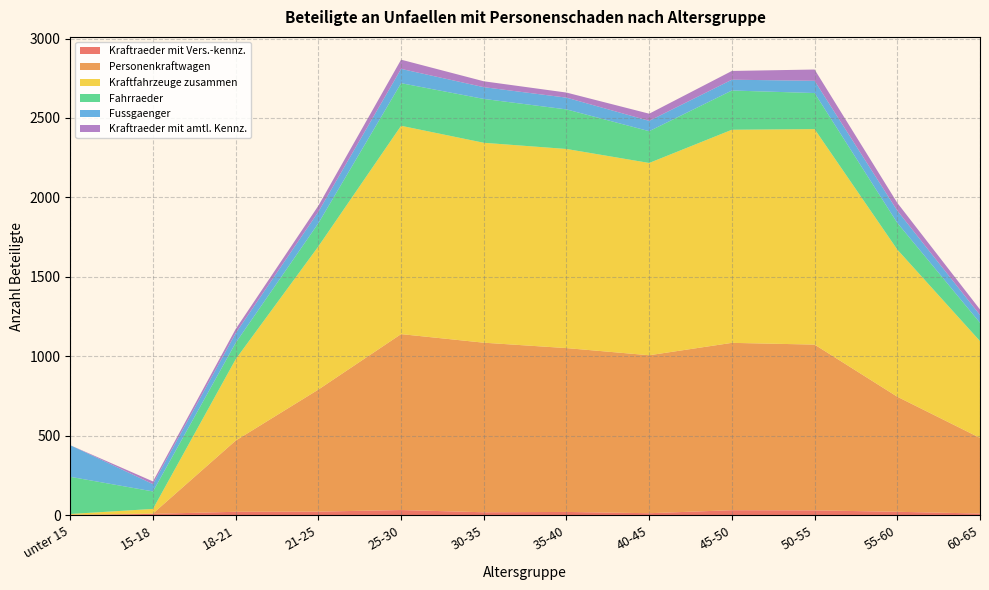

Reading left to right, transcribe all the data shown in this chart.

Kraftraeder mit Vers.-kennz.: unter 15=0	15-18=9	18-21=22	21-25=23	25-30=33	30-35=19	35-40=21	40-45=13	45-50=32	50-55=31	55-60=22	60-65=11
Personenkraftwagen: unter 15=4	15-18=2	18-21=448	21-25=768	25-30=1107	30-35=1067	35-40=1031	40-45=994	45-50=1053	50-55=1043	55-60=724	60-65=476
Kraftfahrzeuge zusammen: unter 15=4	15-18=29	18-21=512	21-25=901	25-30=1311	30-35=1258	35-40=1253	40-45=1210	45-50=1341	50-55=1356	55-60=926	60-65=609
Fahrraeder: unter 15=234	15-18=110	18-21=103	21-25=146	25-30=268	30-35=276	35-40=249	40-45=200	45-50=247	50-55=227	55-60=168	60-65=115
Fussgaenger: unter 15=199	15-18=46	18-21=61	21-25=72	25-30=90	30-35=74	35-40=74	40-45=65	45-50=68	50-55=77	55-60=77	60-65=49
Kraftraeder mit amtl. Kennz.: unter 15=0	15-18=17	18-21=26	21-25=38	25-30=58	30-35=37	35-40=32	40-45=45	45-50=55	50-55=71	55-60=49	60-65=35